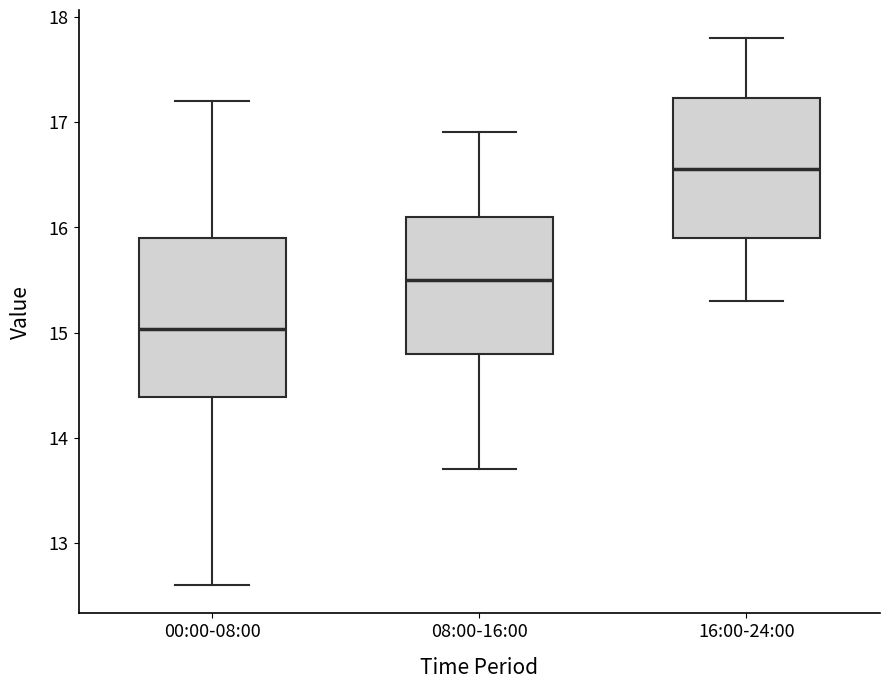

Reading left to right, transcribe this box plot: for each box, give where its median line is, the range the box spans, and where its two whiskers end, as read against the y-axis. The values are not printed on the chart, so give them approximately, as read against the axis.

00:00-08:00: median 15.0, box 14.4 to 15.9, whiskers 12.6 to 17.2
08:00-16:00: median 15.5, box 14.8 to 16.1, whiskers 13.7 to 16.9
16:00-24:00: median 16.6, box 15.9 to 17.2, whiskers 15.3 to 17.8